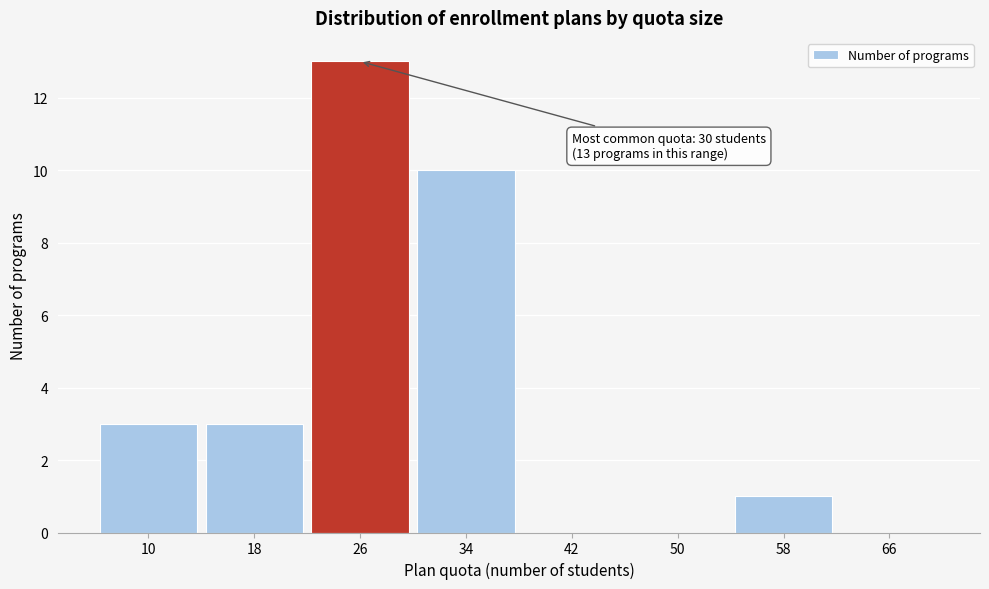

Reading left to right, what are all the values shown in this chart?

10=3	18=3	26=13	34=10	42=0	50=0	58=1	66=0